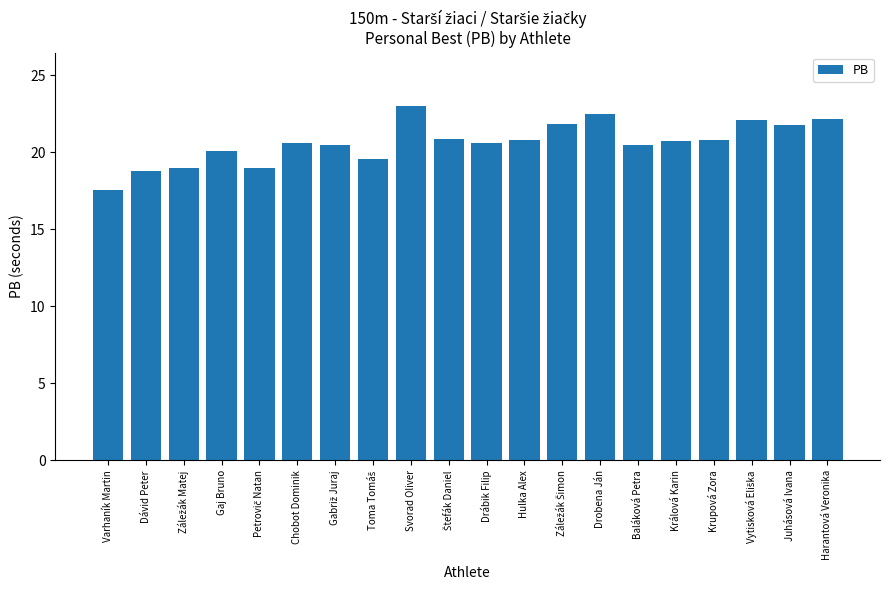

What is the smallest value displayed?

17.5